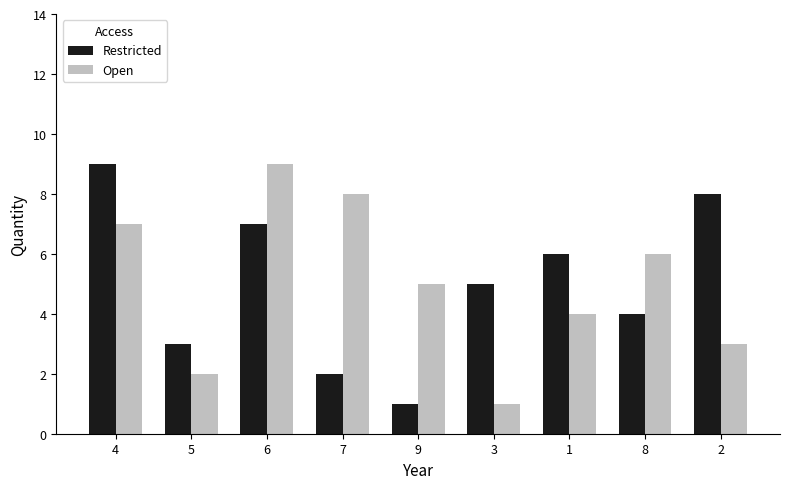

Between 6 and 1, which series saw the biggest shift?

Open